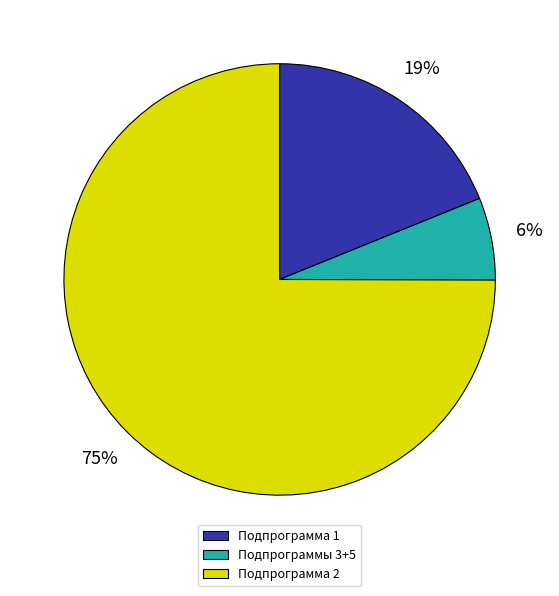

Does Подпрограмма 1 represent more than half of the total?

No